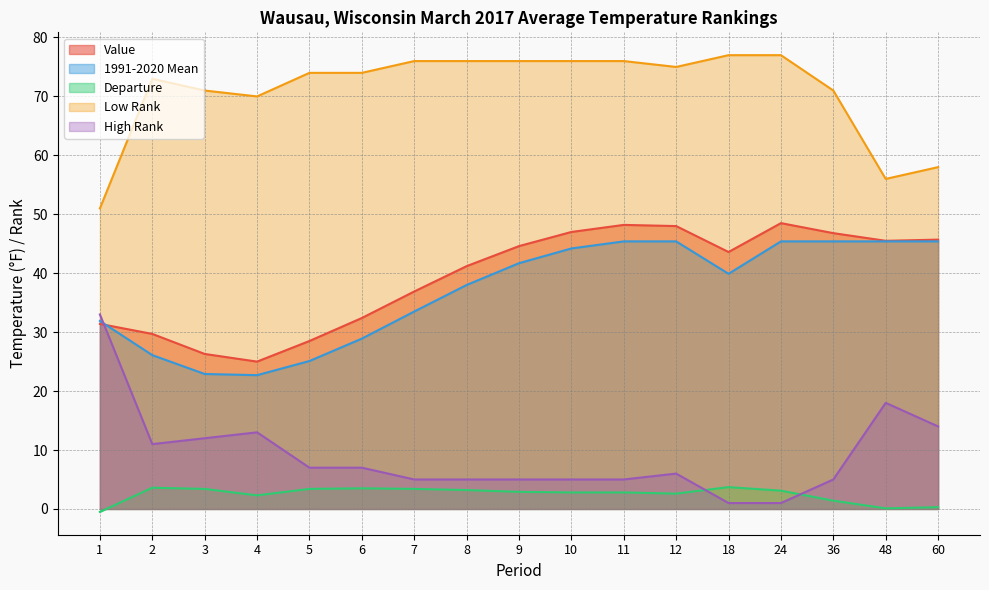

Which series ends up on top after the final intersection of High Rank and Value?

Value